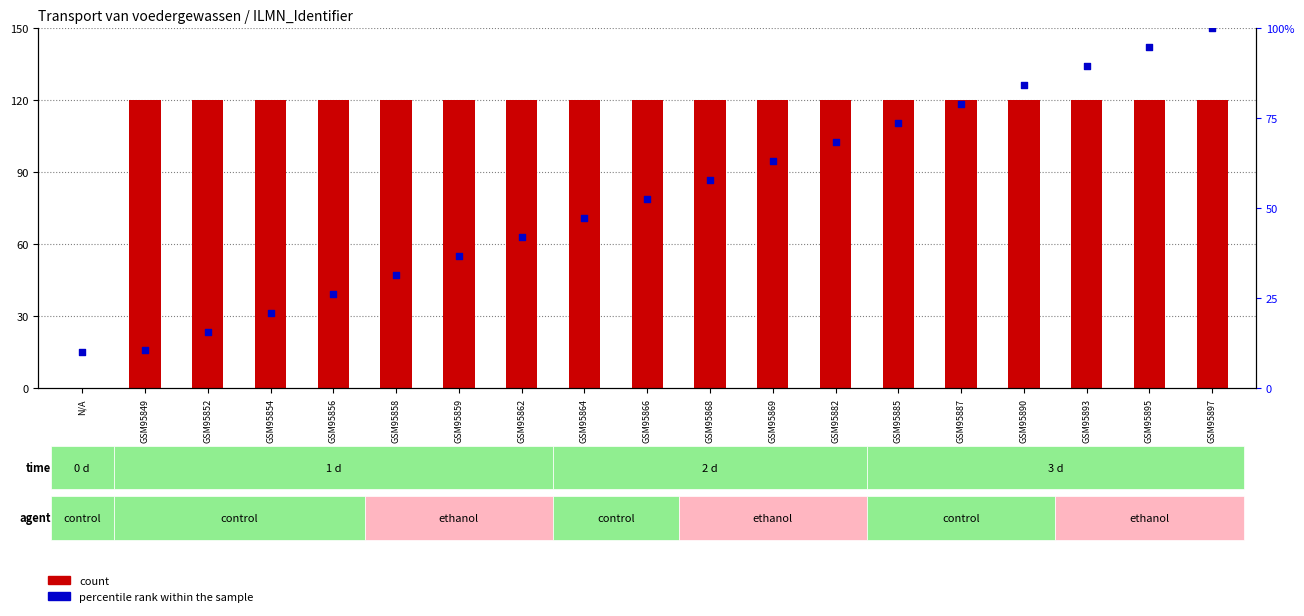

What is the total value across all series at GSM95862?

162.1